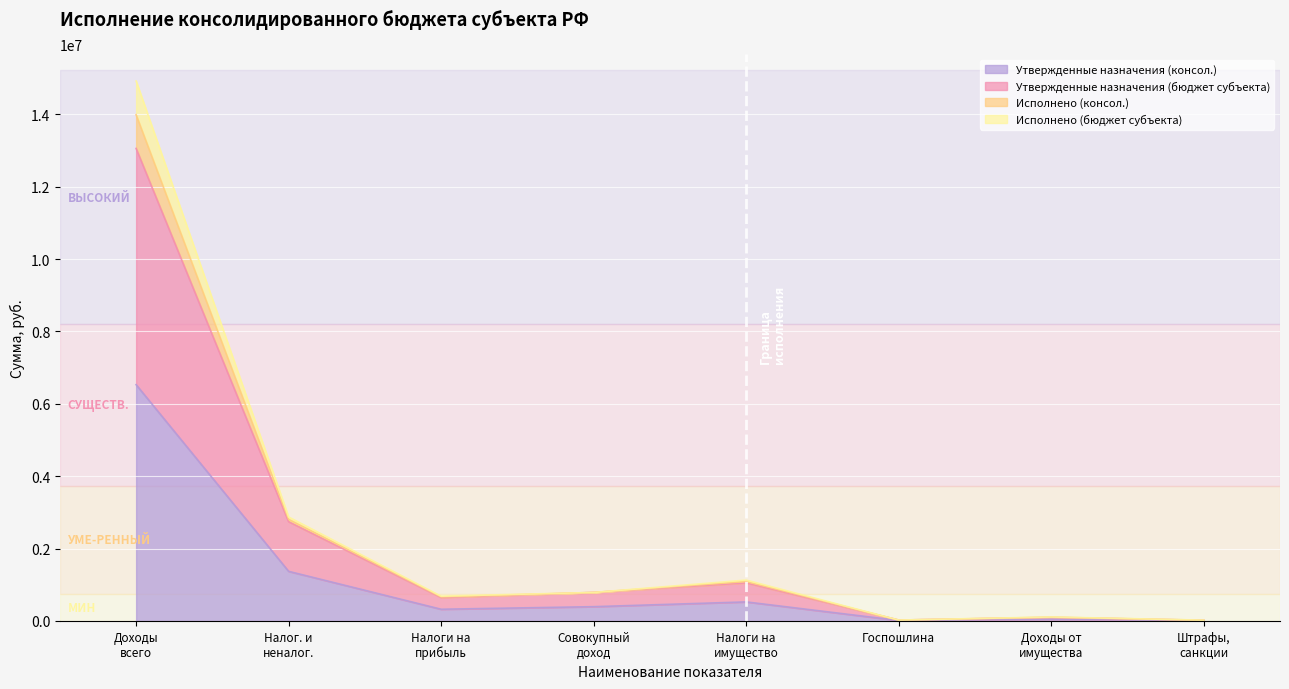

At which category does Исполнено (консол.) reach its first local peak?

Налоги на имущество